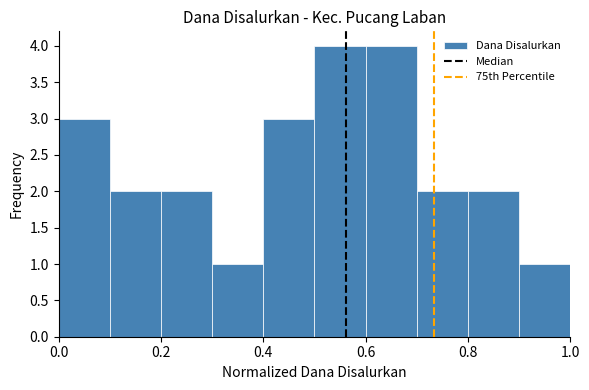

Reading left to right, list every bar in this chart as the range it spans on the x-axis followed by its height. The values are not printed on the chart, so give them approximately, as read against the axis.

0.0 to 0.1: 3
0.1 to 0.2: 2
0.2 to 0.3: 2
0.3 to 0.4: 1
0.4 to 0.5: 3
0.5 to 0.6: 4
0.6 to 0.7: 4
0.7 to 0.8: 2
0.8 to 0.9: 2
0.9 to 1.0: 1